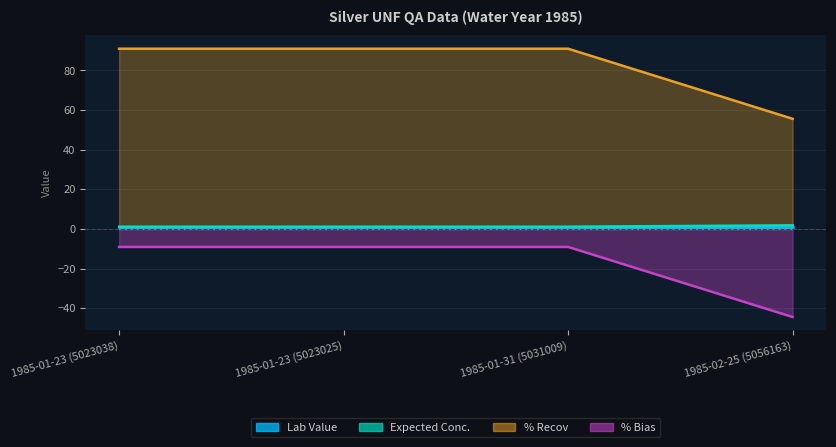

Which has a higher value, 1985-01-23 (5023038) or 1985-02-25 (5056163)?

1985-02-25 (5056163)